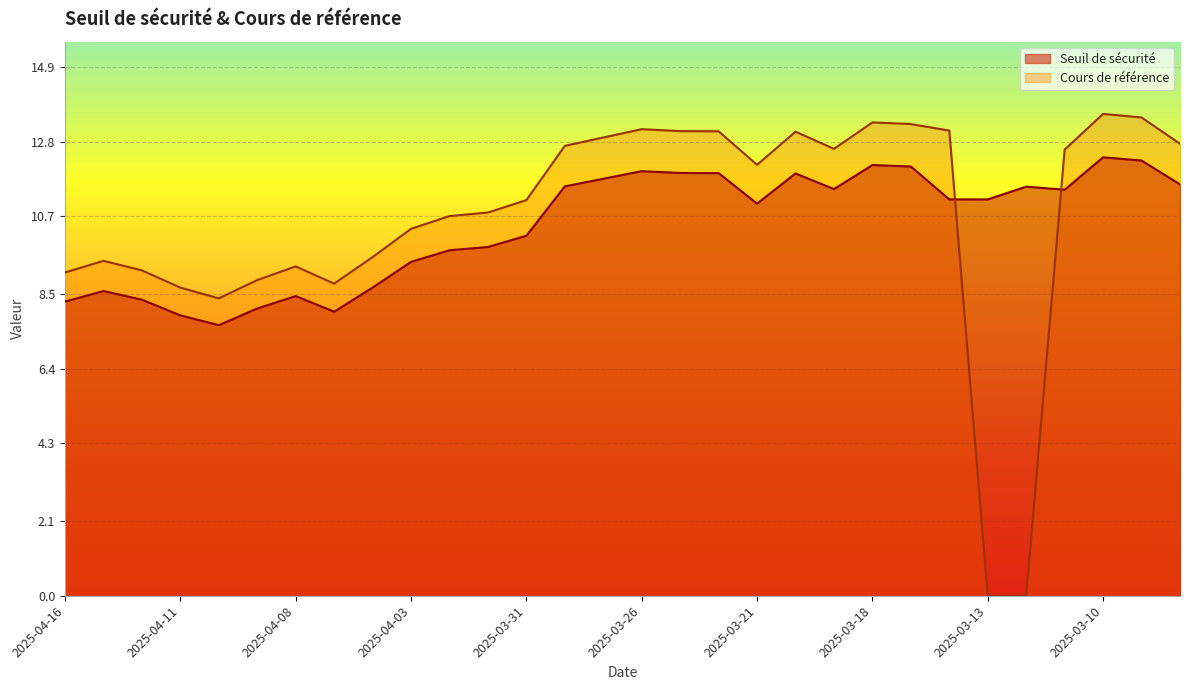

What value does the Seuil de sécurité series have at 2025-03-27?

11.8